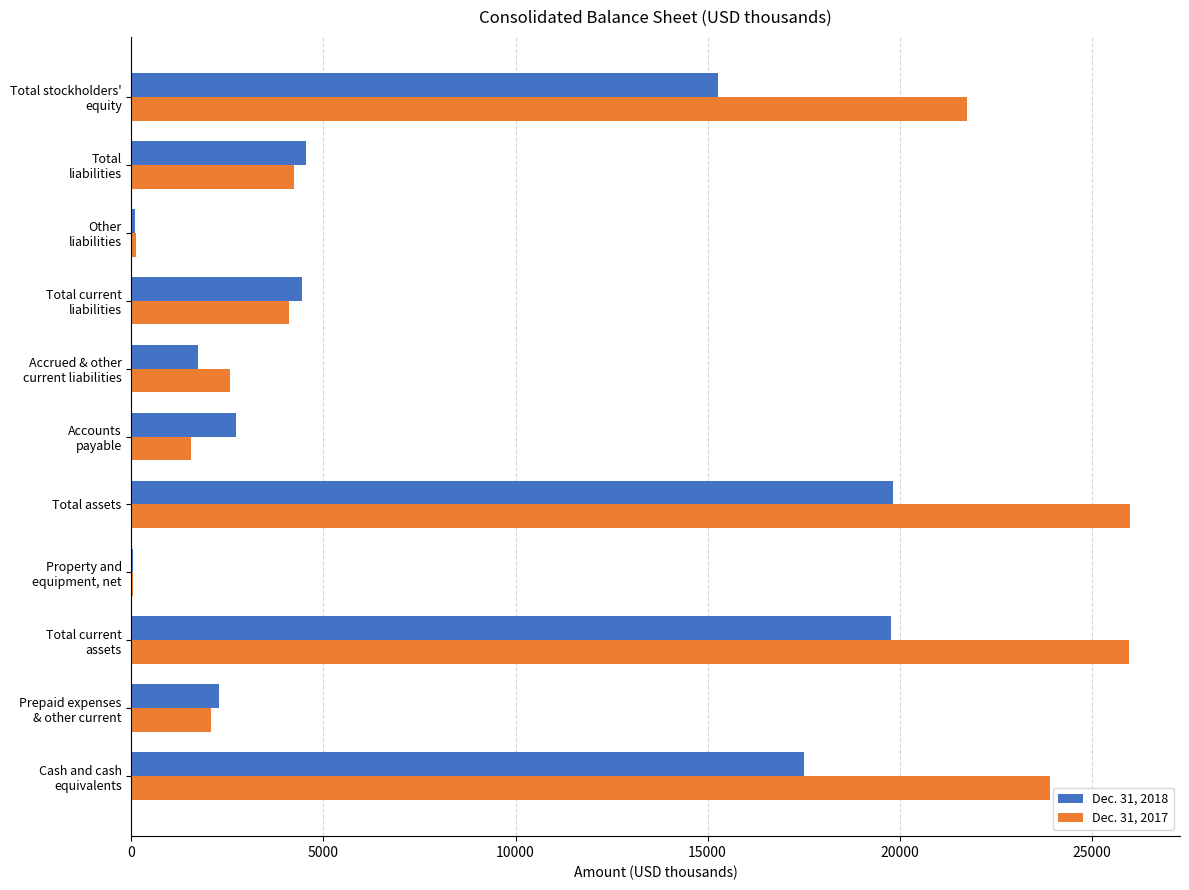

Which series has the largest total across all categories?

Dec. 31, 2017